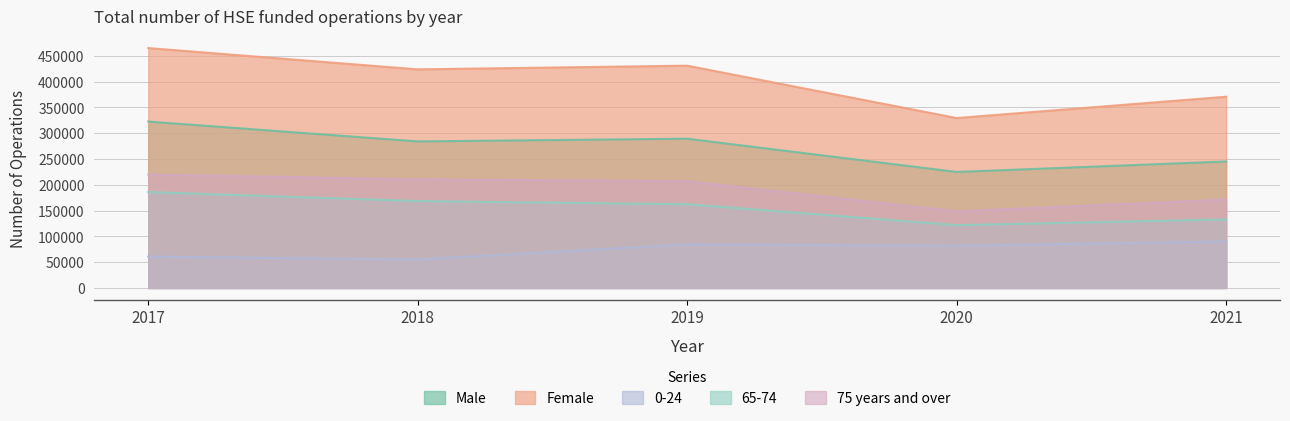

True or false: 65-74 and Female intersect in this chart.

False